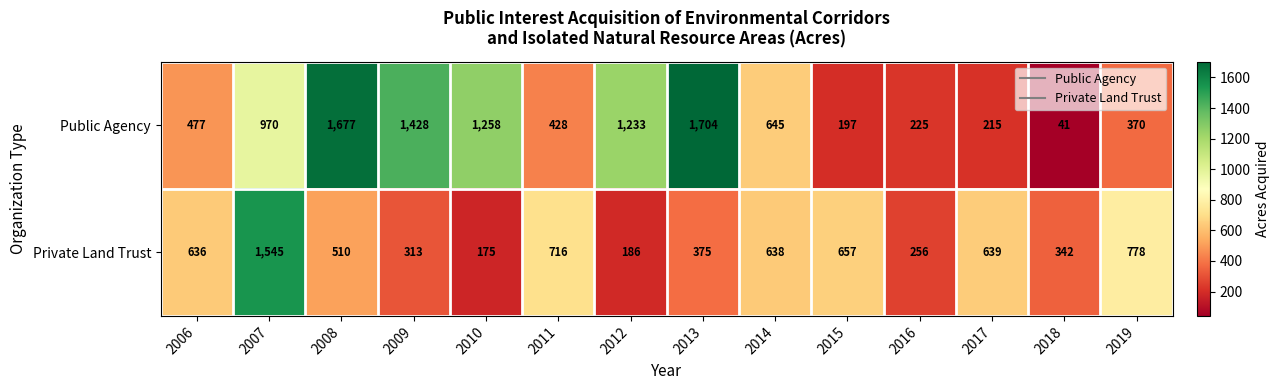

The value of Private Land Trust at 2013 is 375. True or false?

True